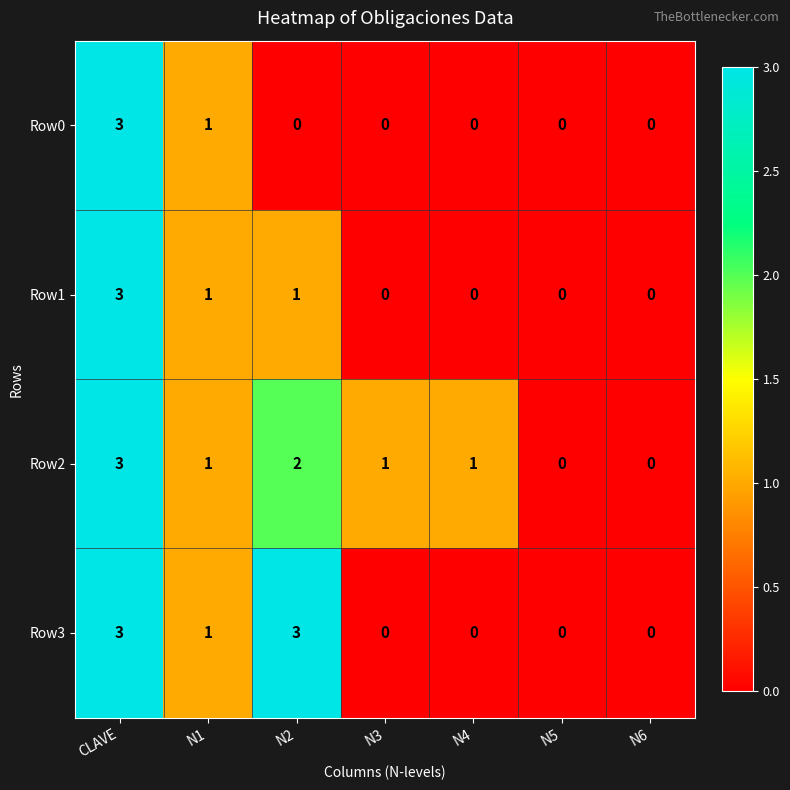

Which series has the largest total across all categories?

Row2